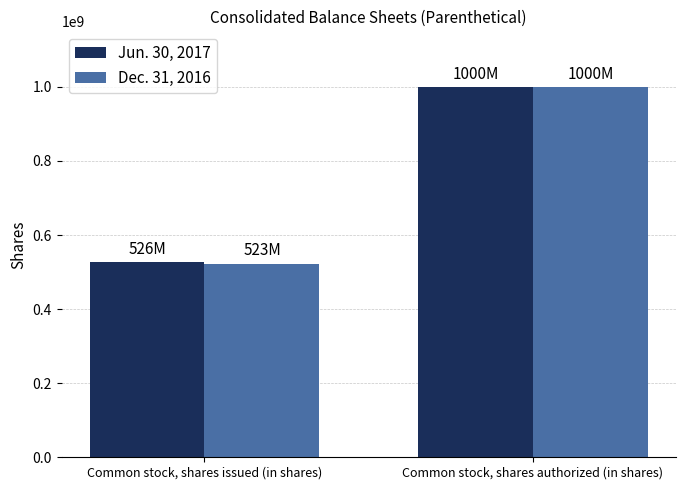

Are the bars horizontal?

No